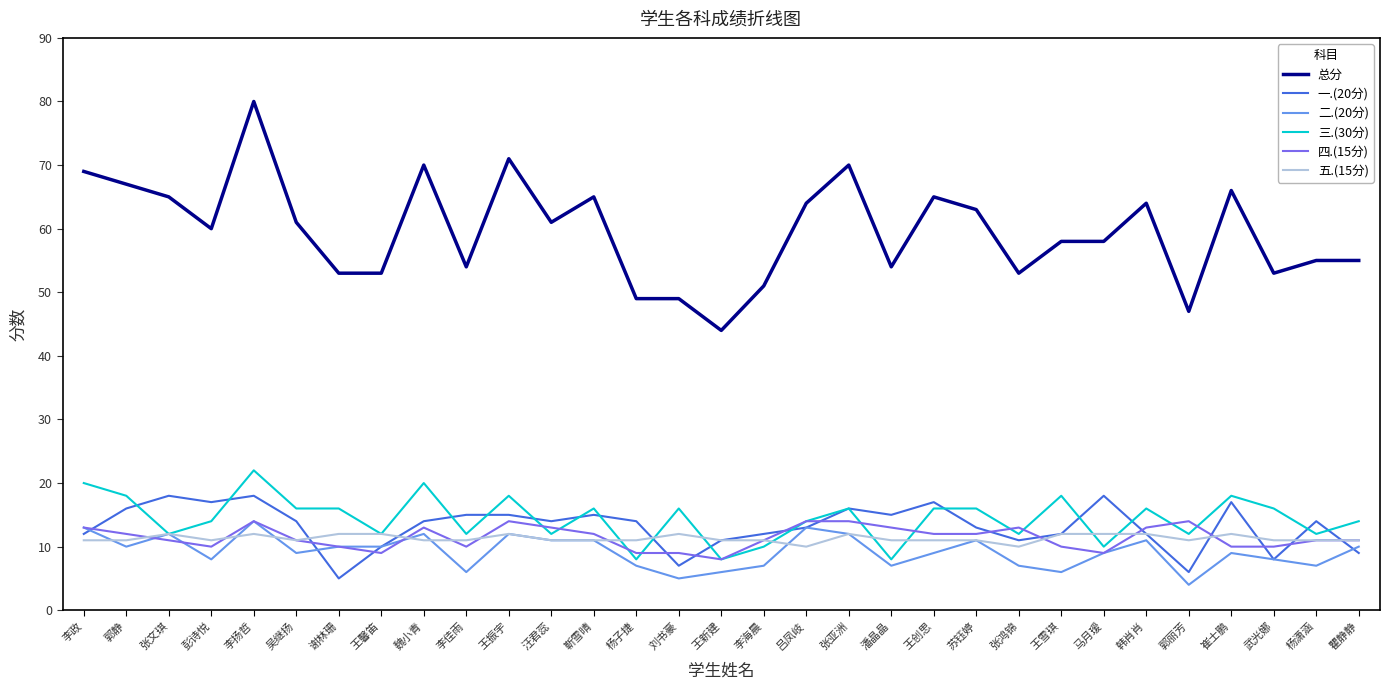

Which series has the widest spread of values?

总分